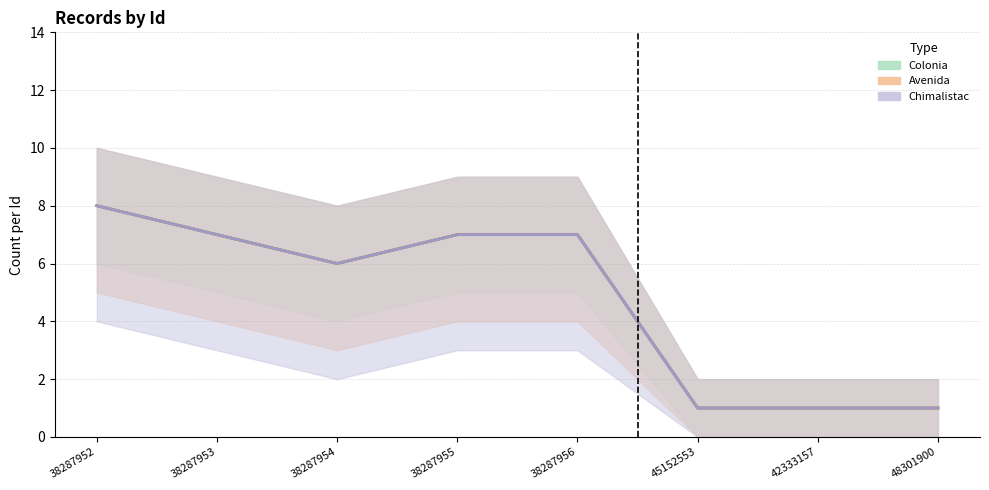

Where is the first local minimum for Avenida?

38287954